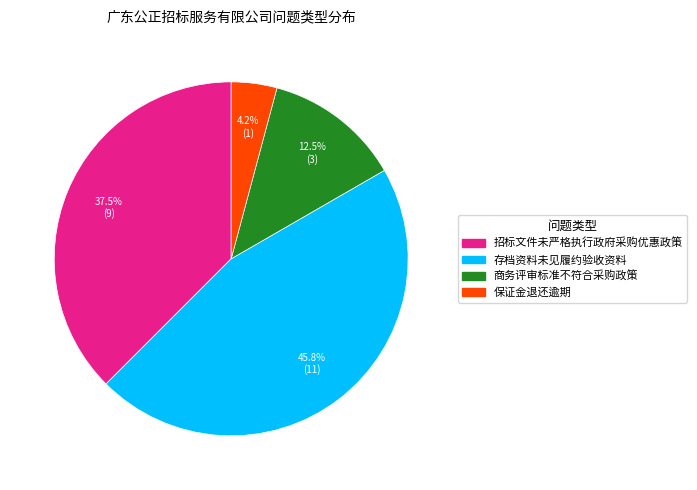

Which has a higher value, 保证金退还逾期 or 存档资料未见履约验收资料?

存档资料未见履约验收资料